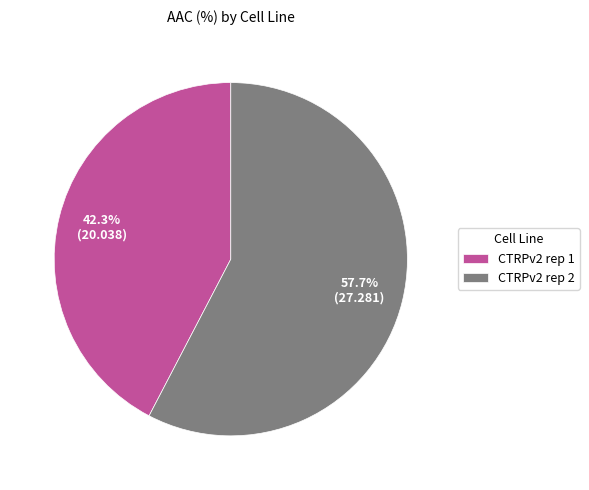

True or false: CTRPv2 rep 1 accounts for 42% of the total.

True